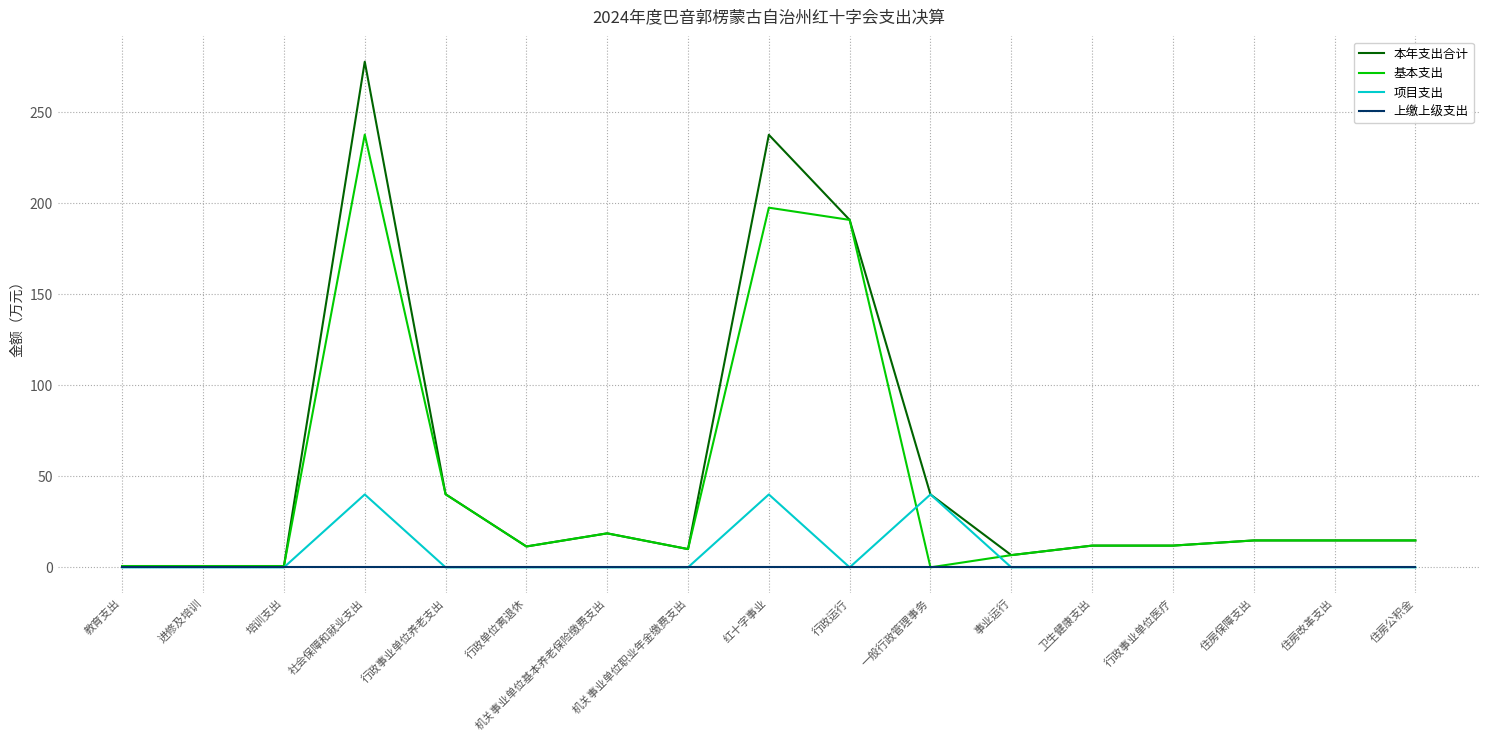

What is the difference between the second highest and second lowest values in the 项目支出 series?

40.0